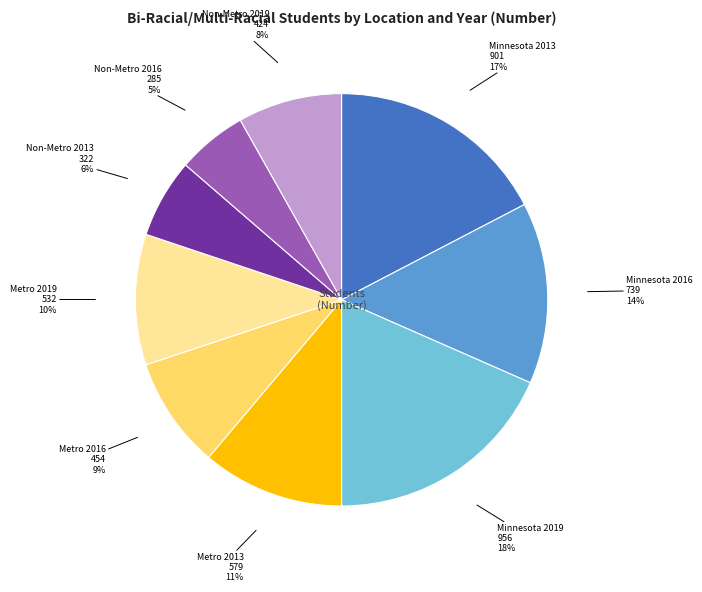

To the nearest percent, what is the average slice percentage?

11%